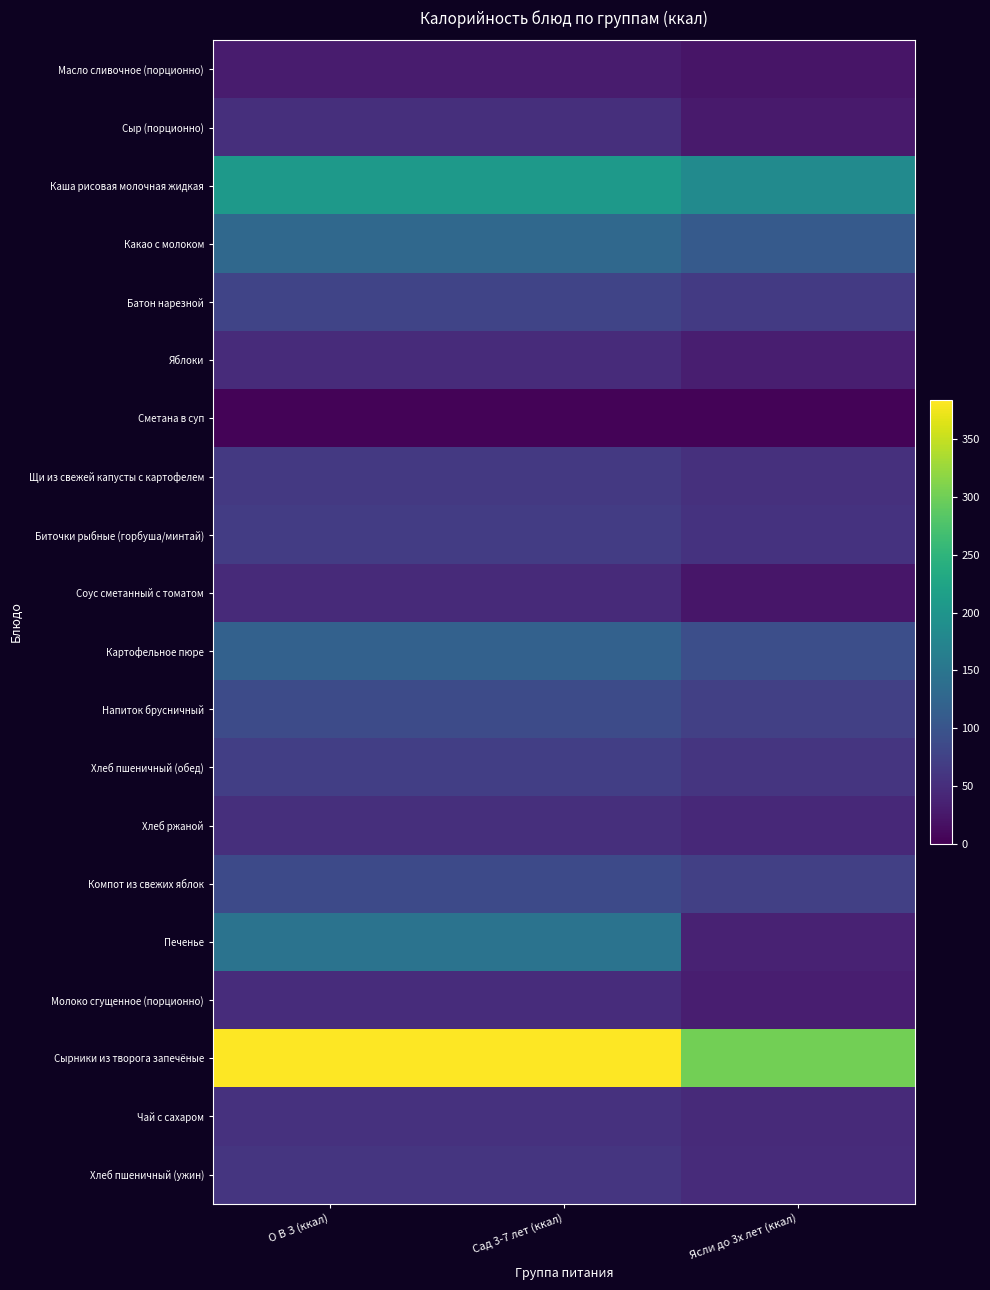

Reading left to right, what are all the values shown in this chart?

Масло сливочное (порционно): О В З (ккал)=29.9	Сад 3-7 лет (ккал)=29.9	Ясли до 3х лет (ккал)=22.4
Сыр (порционно): О В З (ккал)=51.5	Сад 3-7 лет (ккал)=51.5	Ясли до 3х лет (ккал)=27.4
Каша рисовая молочная жидкая: О В З (ккал)=206.5	Сад 3-7 лет (ккал)=206.5	Ясли до 3х лет (ккал)=183.5
Какао с молоком: О В З (ккал)=129.6	Сад 3-7 лет (ккал)=129.6	Ясли до 3х лет (ккал)=108.0
Батон нарезной: О В З (ккал)=78.6	Сад 3-7 лет (ккал)=78.6	Ясли до 3х лет (ккал)=65.5
Яблоки: О В З (ккал)=47.0	Сад 3-7 лет (ккал)=47.0	Ясли до 3х лет (ккал)=32.9
Сметана в суп: О В З (ккал)=3.2	Сад 3-7 лет (ккал)=3.2	Ясли до 3х лет (ккал)=3.2
Щи из свежей капусты с картофелем: О В З (ккал)=63.1	Сад 3-7 лет (ккал)=63.1	Ясли до 3х лет (ккал)=53.1
Биточки рыбные (горбуша/минтай): О В З (ккал)=67.8	Сад 3-7 лет (ккал)=67.8	Ясли до 3х лет (ккал)=56.5
Соус сметанный с томатом: О В З (ккал)=46.1	Сад 3-7 лет (ккал)=46.1	Ясли до 3х лет (ккал)=23.0
Картофельное пюре: О В З (ккал)=119.6	Сад 3-7 лет (ккал)=119.6	Ясли до 3х лет (ккал)=92.0
Напиток брусничный: О В З (ккал)=87.3	Сад 3-7 лет (ккал)=87.3	Ясли до 3х лет (ккал)=72.8
Хлеб пшеничный (обед): О В З (ккал)=70.5	Сад 3-7 лет (ккал)=70.5	Ясли до 3х лет (ккал)=58.8
Хлеб ржаной: О В З (ккал)=52.2	Сад 3-7 лет (ккал)=52.2	Ясли до 3х лет (ккал)=43.5
Компот из свежих яблок: О В З (ккал)=86.4	Сад 3-7 лет (ккал)=86.4	Ясли до 3х лет (ккал)=72.0
Печенье: О В З (ккал)=146.4	Сад 3-7 лет (ккал)=146.4	Ясли до 3х лет (ккал)=36.6
Молоко сгущенное (порционно): О В З (ккал)=49.2	Сад 3-7 лет (ккал)=49.2	Ясли до 3х лет (ккал)=32.8
Сырники из творога запечёные: О В З (ккал)=383.6	Сад 3-7 лет (ккал)=383.6	Ясли до 3х лет (ккал)=301.4
Чай с сахаром: О В З (ккал)=54.0	Сад 3-7 лет (ккал)=54.0	Ясли до 3х лет (ккал)=45.0
Хлеб пшеничный (ужин): О В З (ккал)=58.8	Сад 3-7 лет (ккал)=58.8	Ясли до 3х лет (ккал)=47.0